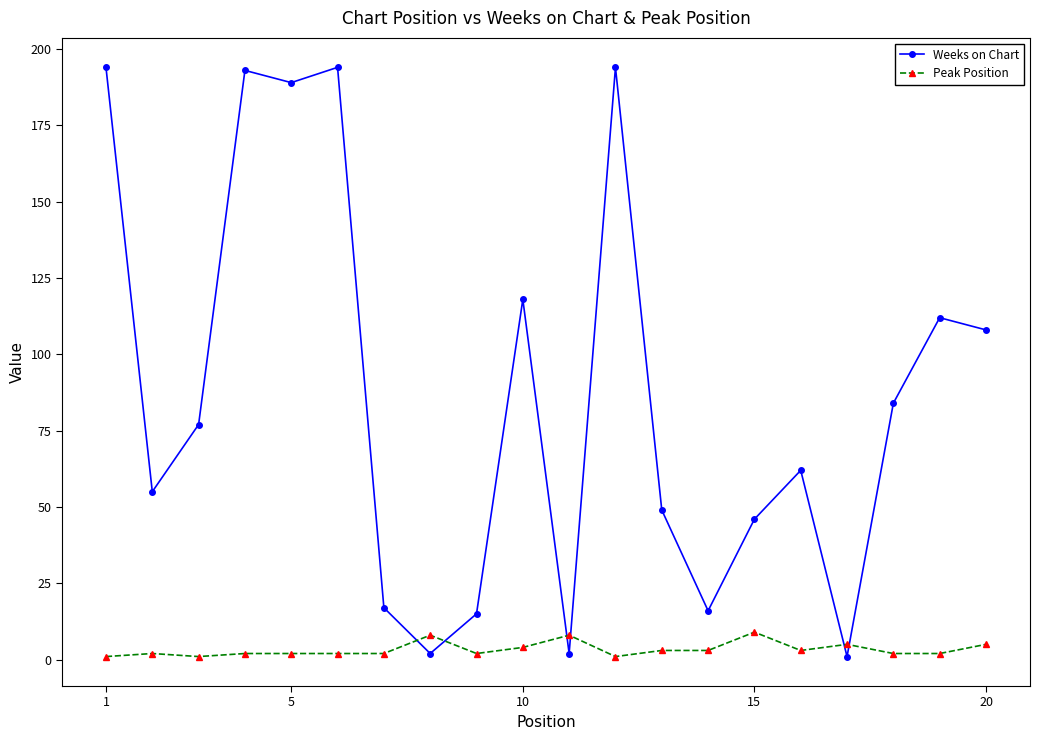

How many values in the Weeks on Chart series are below 77?

10